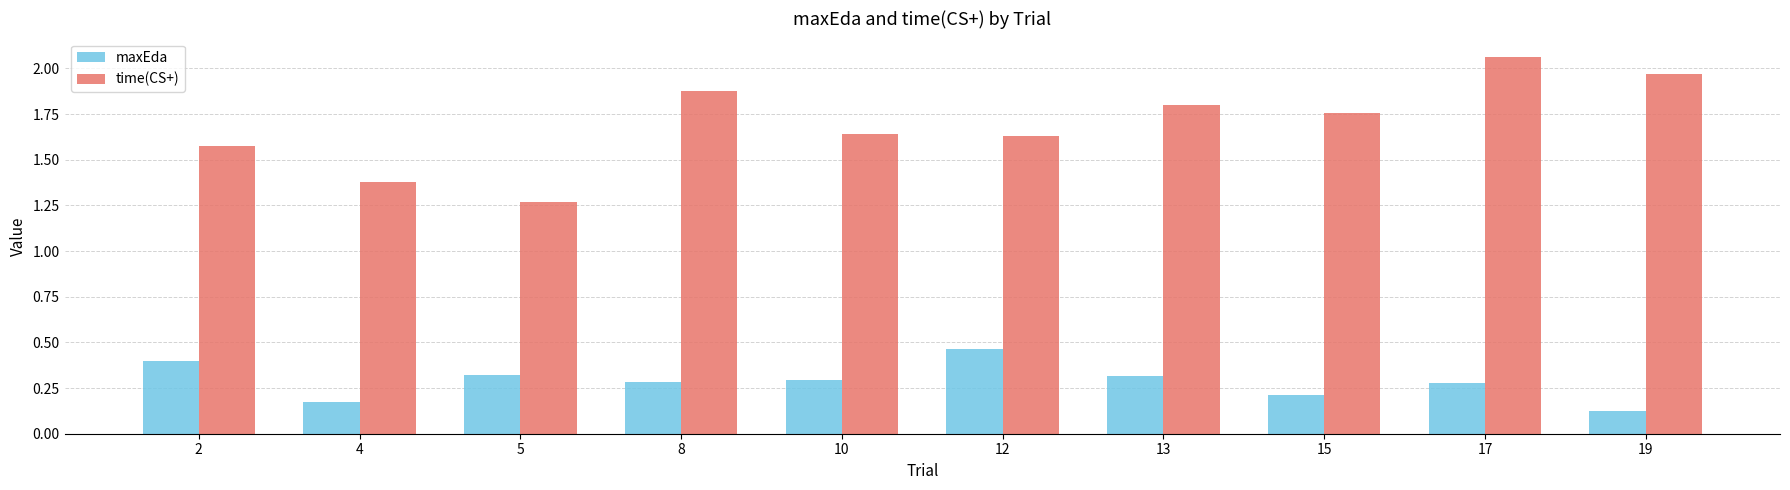

At which category is the sum across all series the highest?

17